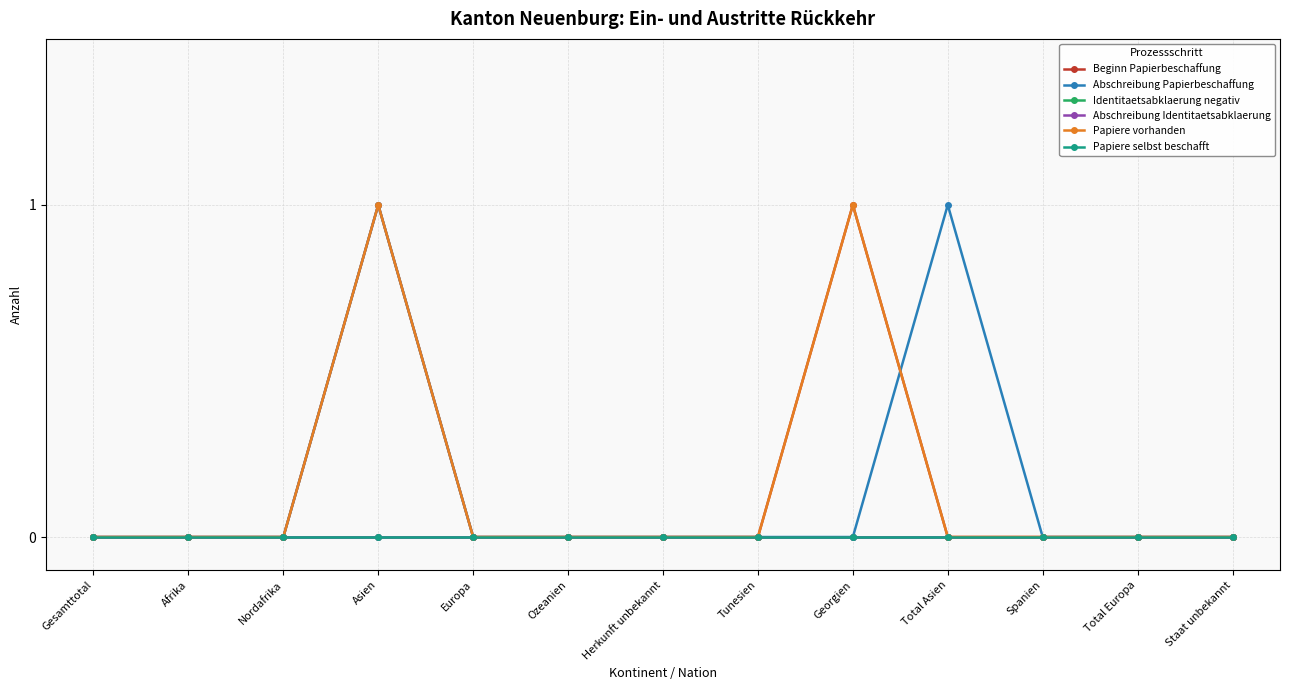

Count the number of data series in this chart.

6